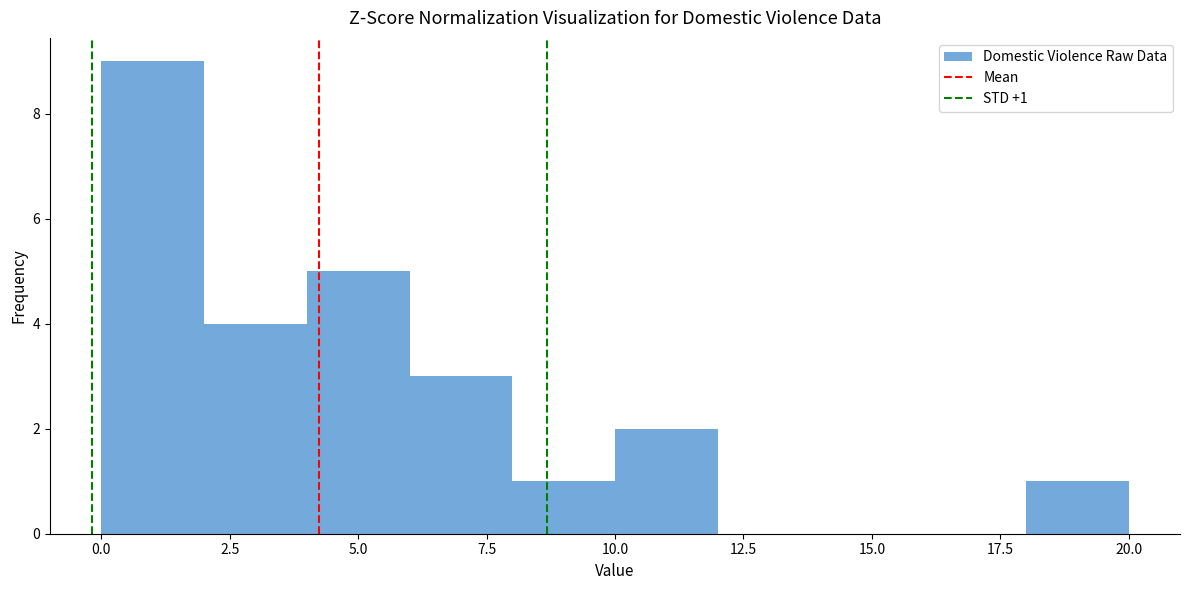

Which range on the x-axis has the tallest bar?

0 to 2